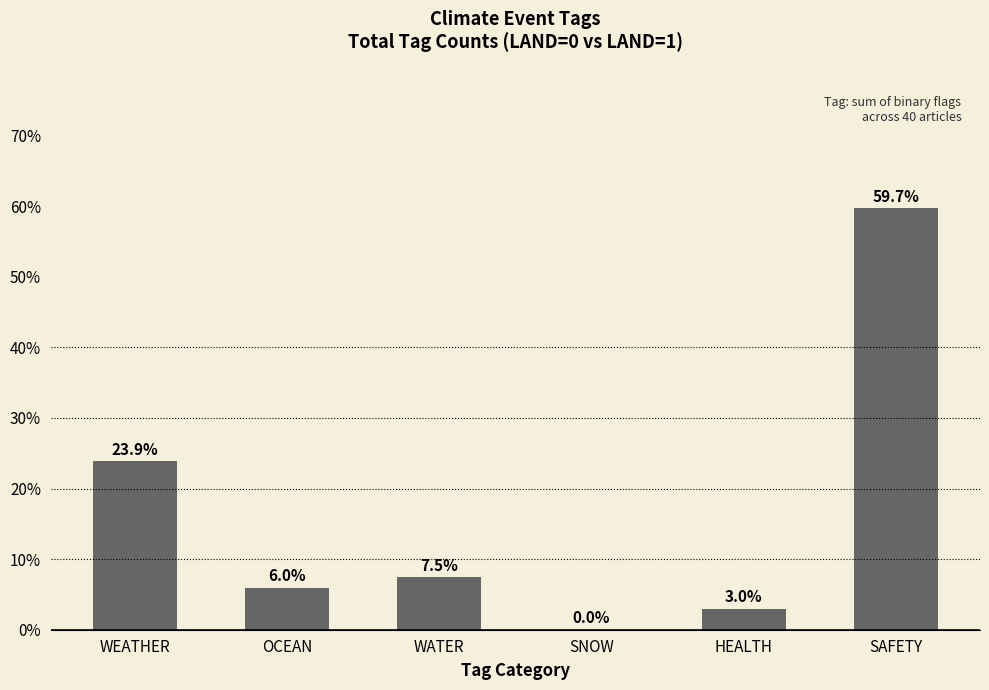

True or false: the data shows 0.0 at SNOW.

True